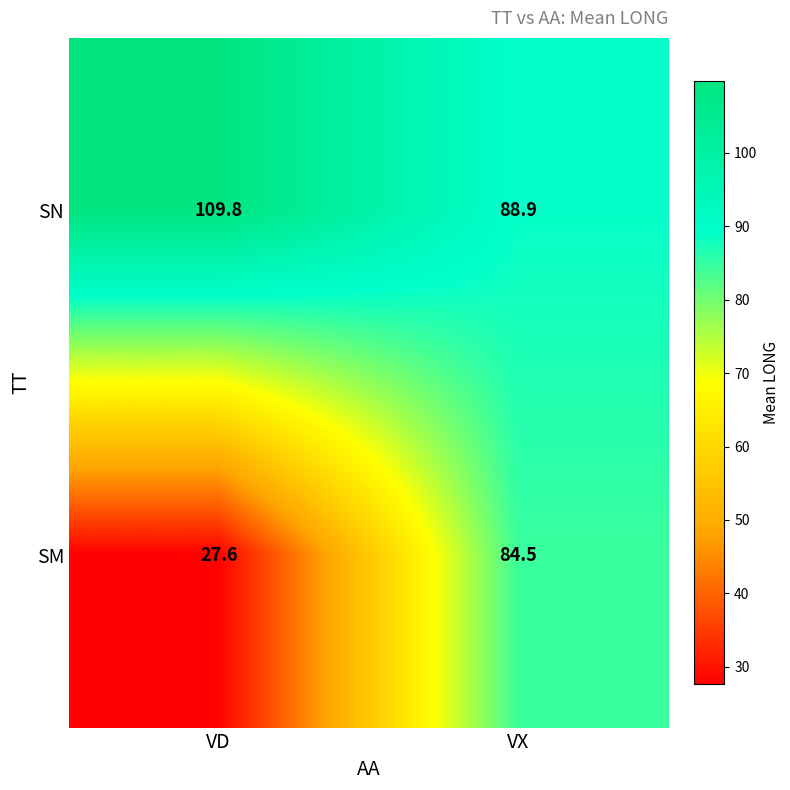

What is the sum of all SN values?

198.7